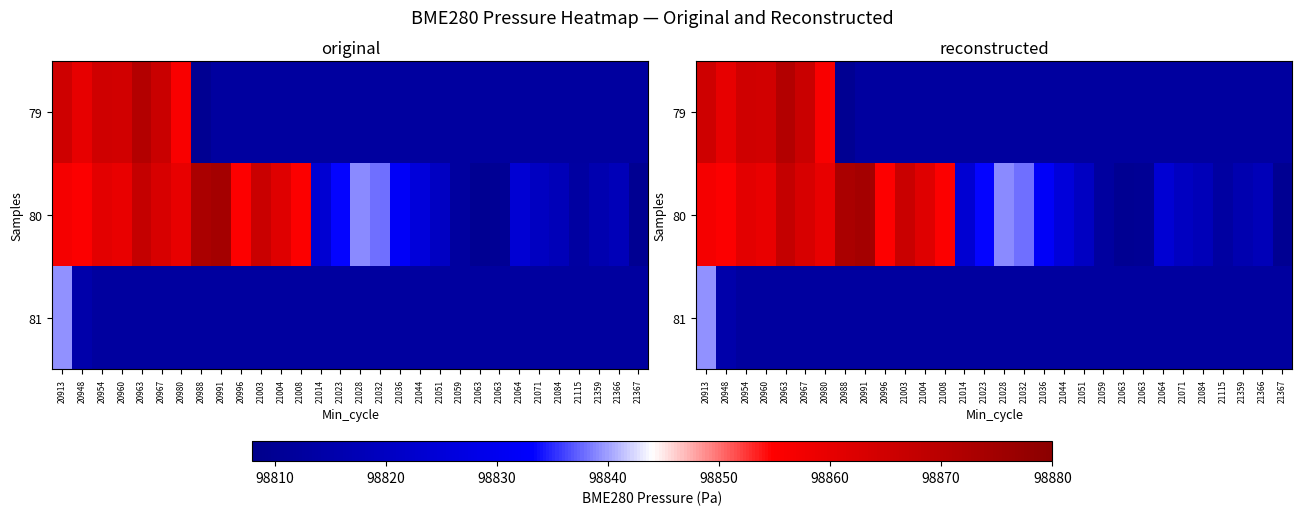

Is the value of 80 at 20948 greater than the value of 79 at 21064?

Yes